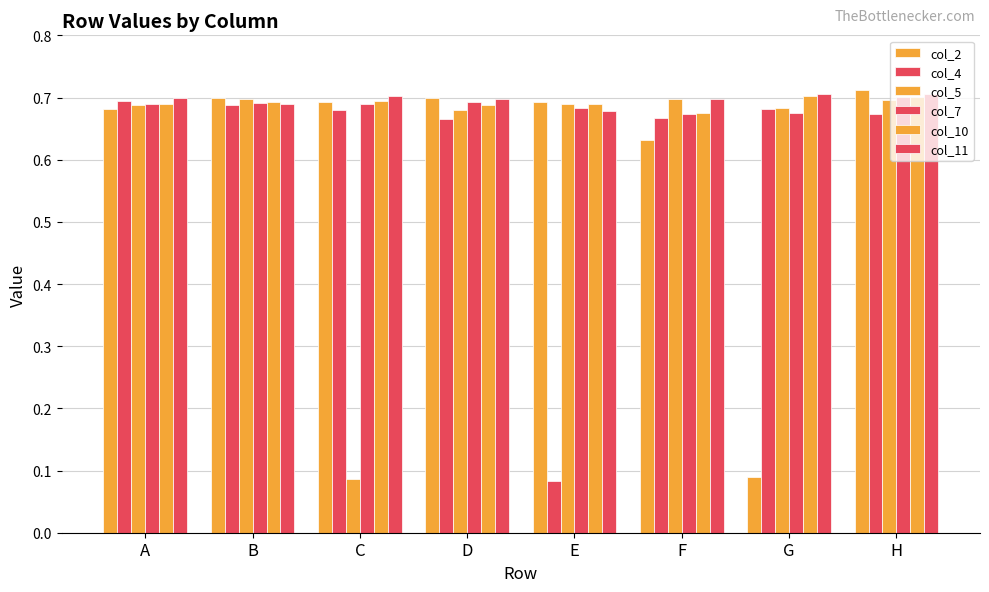

How many distinct data groups are displayed?

6